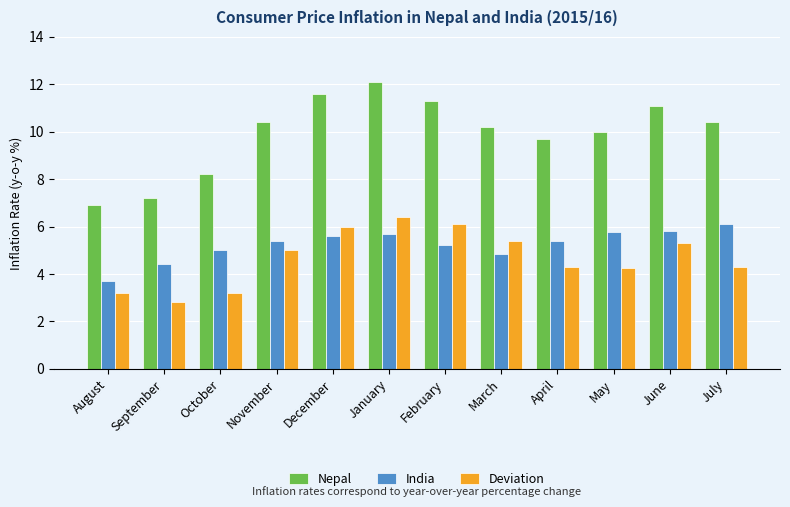

Is it true that Deviation equals 3.5 at January?

False